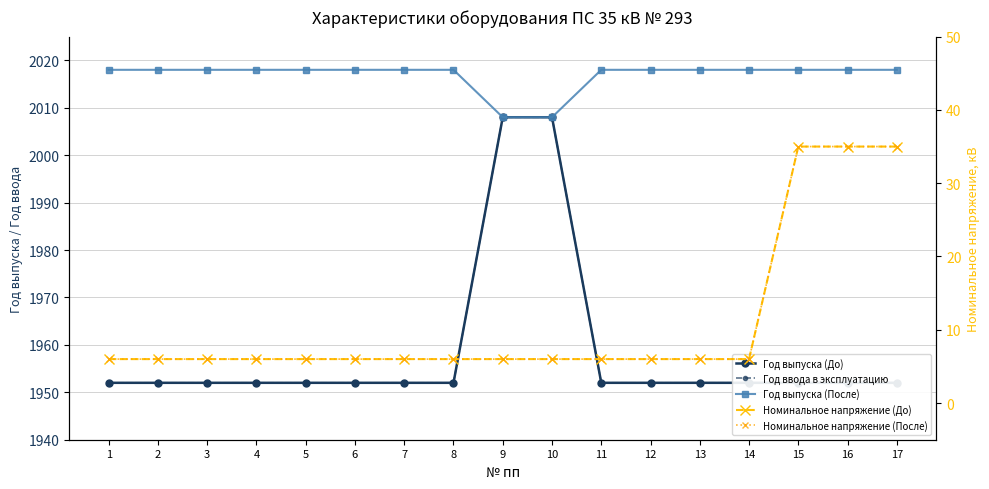

Rank the categories by Номинальное напряжение (После) value from lowest to highest.

1, 2, 3, 4, 5, 6, 7, 8, 9, 10, 11, 12, 13, 14, 15, 16, 17